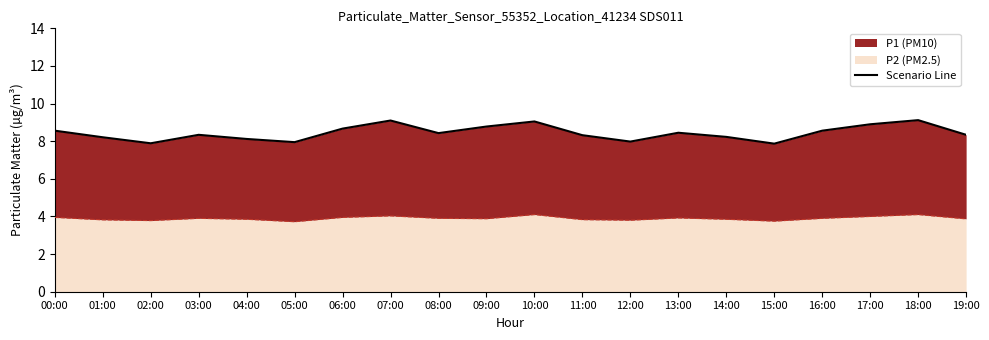

What is the minimum value shown in the chart?

7.9